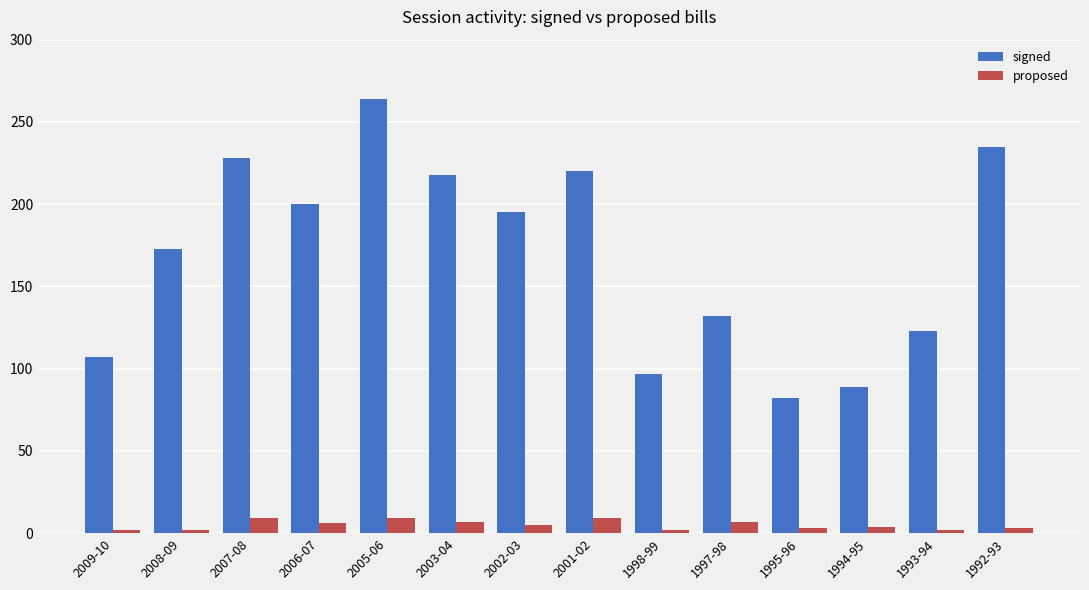

Count the number of data series in this chart.

2